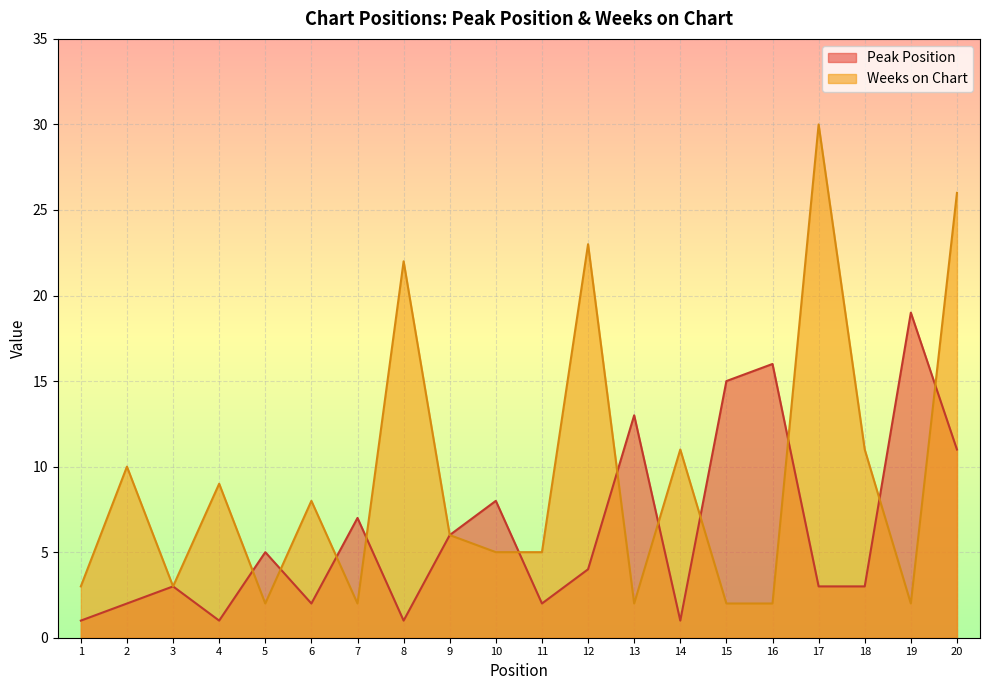

At which label is Weeks on Chart closest to 16?

14